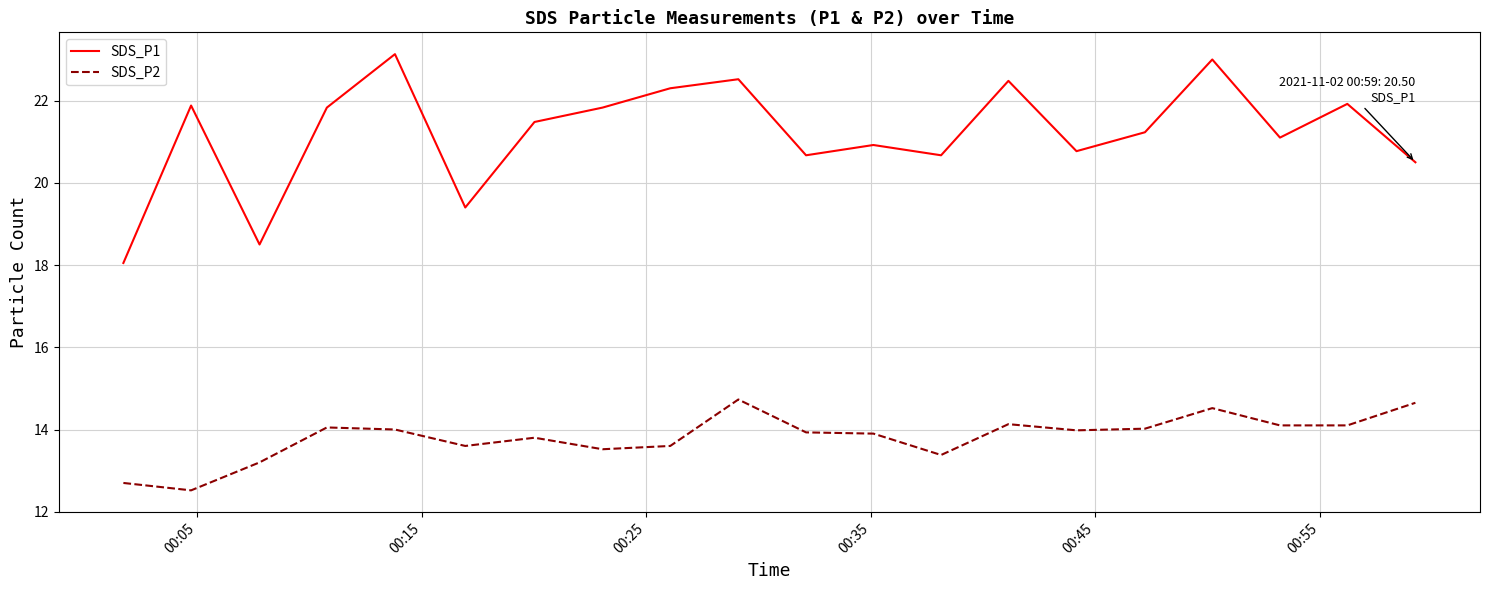

Which series has the widest spread of values?

SDS_P1